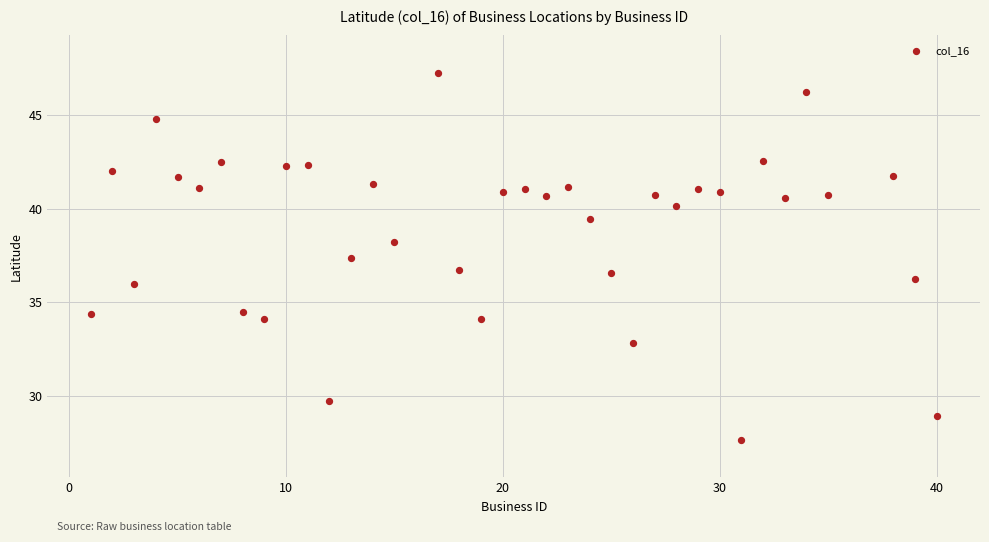

What is the range of Y values (max minus min)?

19.6